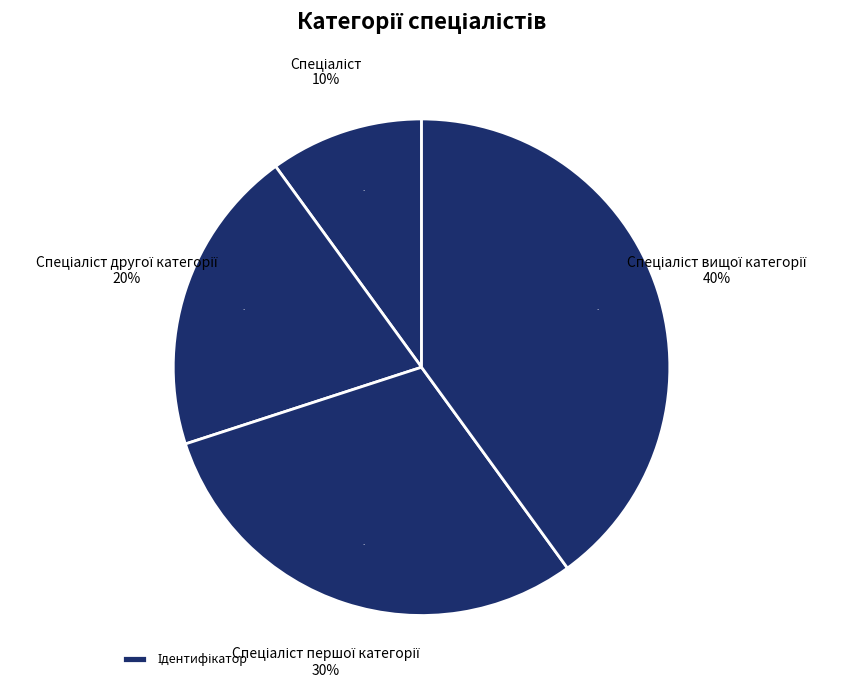

To the nearest percent, what portion does Спеціаліст першої категорії represent?

30%